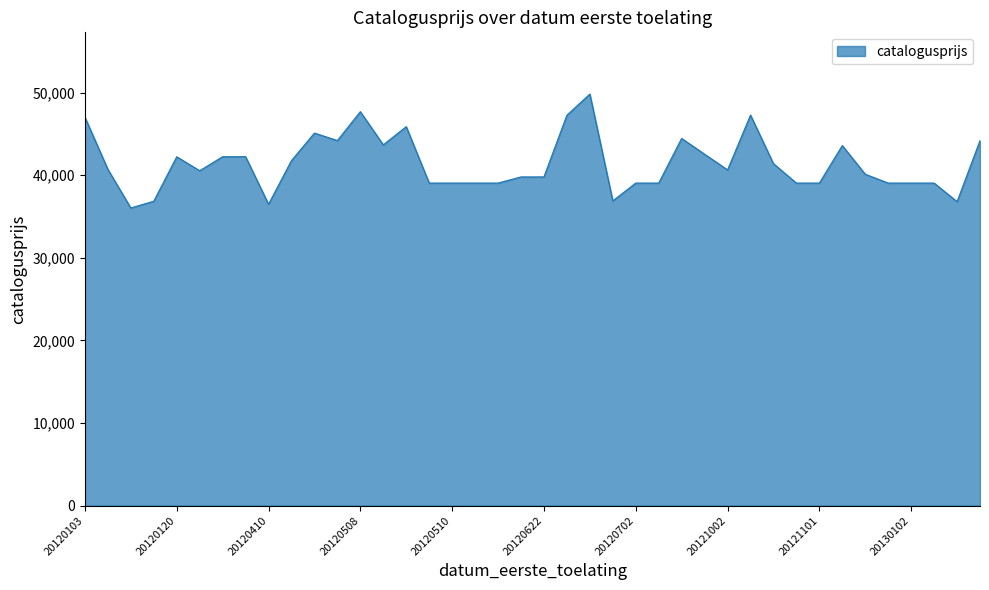

What is the difference between the maximum and minimum values?

13795